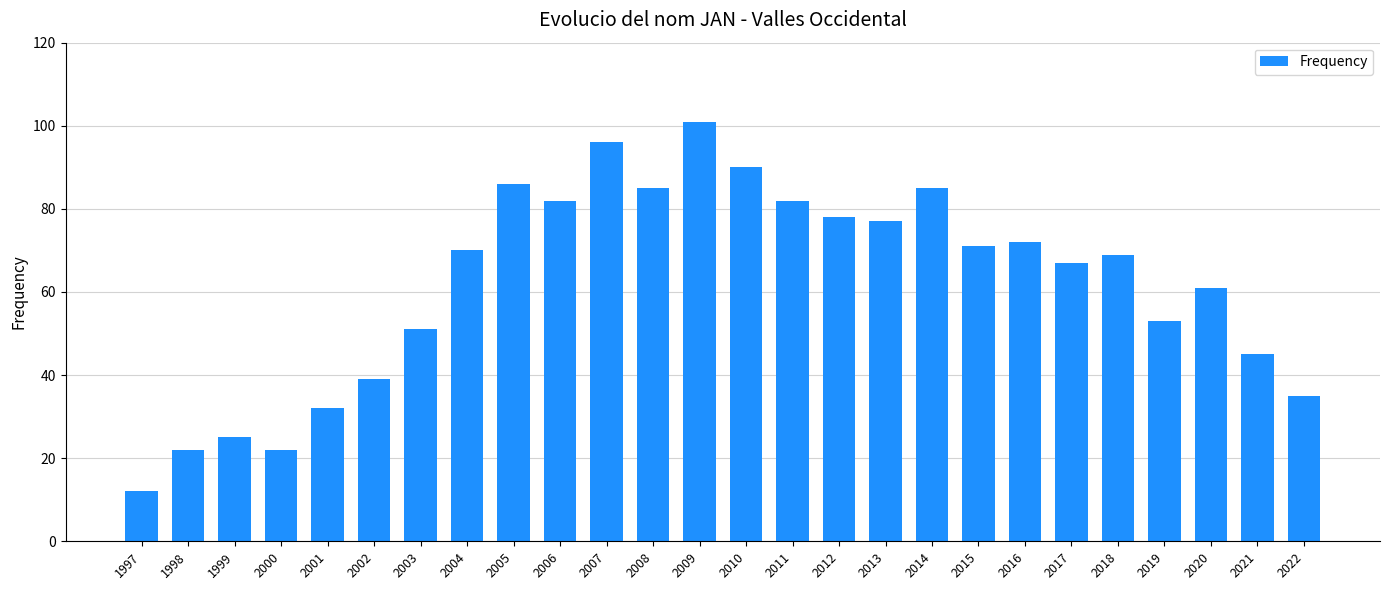

What is the change in value from 1998 to 2008?

+63